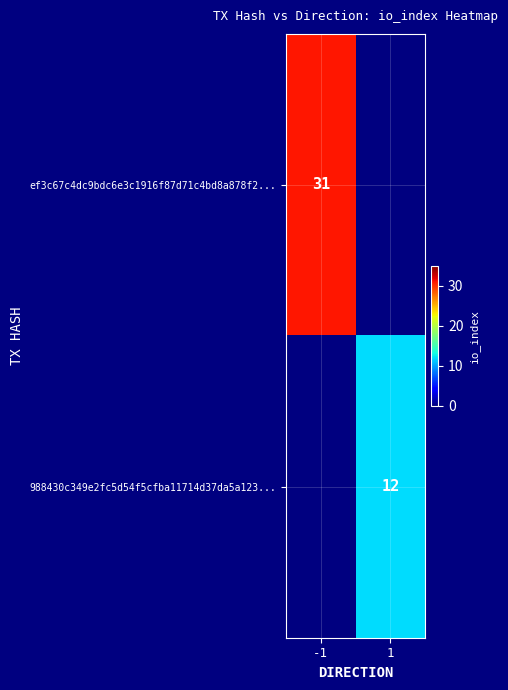

What is the spread (max minus min) of values at 1?

12